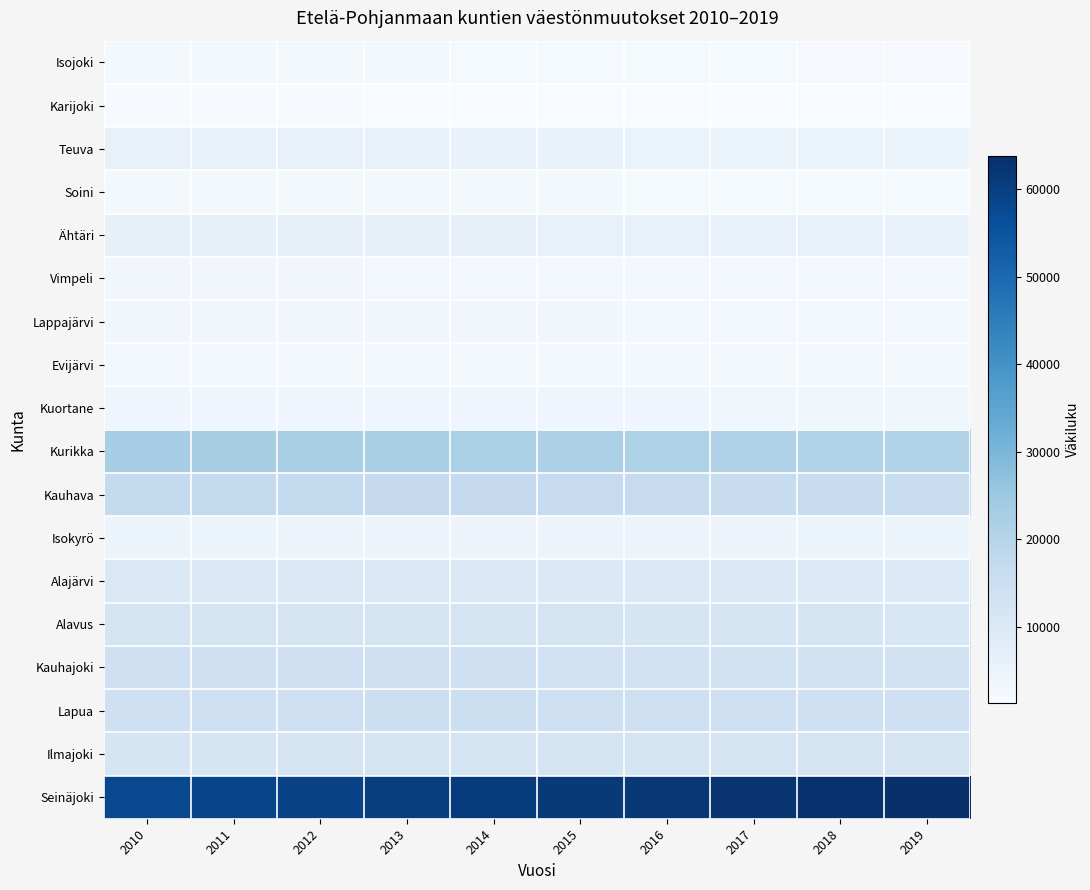

Reading left to right, transcribe all the data shown in this chart.

Isojoki: 2010=2400	2011=2354	2012=2290	2013=2257	2014=2198	2015=2123	2016=2079	2017=2032	2018=1976	2019=1951
Karijoki: 2010=1521	2011=1527	2012=1514	2013=1462	2014=1409	2015=1369	2016=1349	2017=1329	2018=1274	2019=1245
Teuva: 2010=5923	2011=5847	2012=5767	2013=5656	2014=5543	2015=5482	2016=5363	2017=5269	2018=5158	2019=5076
Soini: 2010=2391	2011=2360	2012=2329	2013=2284	2014=2273	2015=2224	2016=2186	2017=2114	2018=2085	2019=2052
Ähtäri: 2010=6482	2011=6412	2012=6363	2013=6271	2014=6178	2015=6068	2016=5985	2017=5906	2018=5703	2019=5616
Vimpeli: 2010=3255	2011=3222	2012=3205	2013=3171	2014=3106	2015=3073	2016=3025	2017=2974	2018=2901	2019=2827
Lappajärvi: 2010=3440	2011=3436	2012=3383	2013=3317	2014=3259	2015=3215	2016=3176	2017=3140	2018=3078	2019=2996
Evijärvi: 2010=2755	2011=2747	2012=2686	2013=2685	2014=2651	2015=2576	2016=2535	2017=2499	2018=2473	2019=2425
Kuortane: 2010=3943	2011=3906	2012=3849	2013=3819	2014=3727	2015=3715	2016=3690	2017=3637	2018=3572	2019=3551
Kurikka: 2010=22811	2011=22625	2012=22466	2013=22309	2014=22073	2015=21734	2016=21501	2017=21203	2018=20952	2019=20678
Kauhava: 2010=17308	2011=17265	2012=17202	2013=17065	2014=16908	2015=16784	2016=16599	2017=16278	2018=16022	2019=15726
Isokyrö: 2010=4965	2011=4936	2012=4886	2013=4854	2014=4842	2015=4785	2016=4712	2017=4673	2018=4601	2019=4522
Alajärvi: 2010=10487	2011=10327	2012=10268	2013=10227	2014=10171	2015=10006	2016=9899	2017=9831	2018=9700	2019=9562
Alavus: 2010=12439	2011=12385	2012=12341	2013=12228	2014=12103	2015=12044	2016=11907	2017=11713	2018=11544	2019=11468
Kauhajoki: 2010=14269	2011=14191	2012=14167	2013=14081	2014=14007	2015=13875	2016=13772	2017=13610	2018=13375	2019=13184
Lapua: 2010=14428	2011=14530	2012=14650	2013=14692	2014=14733	2015=14609	2016=14575	2017=14494	2018=14427	2019=14278
Ilmajoki: 2010=11841	2011=11898	2012=12022	2013=12099	2014=12181	2015=12159	2016=12167	2017=12205	2018=12187	2019=12269
Seinäjoki: 2010=57811	2011=58703	2012=59556	2013=60354	2014=60880	2015=61530	2016=62052	2017=62676	2018=63288	2019=63781